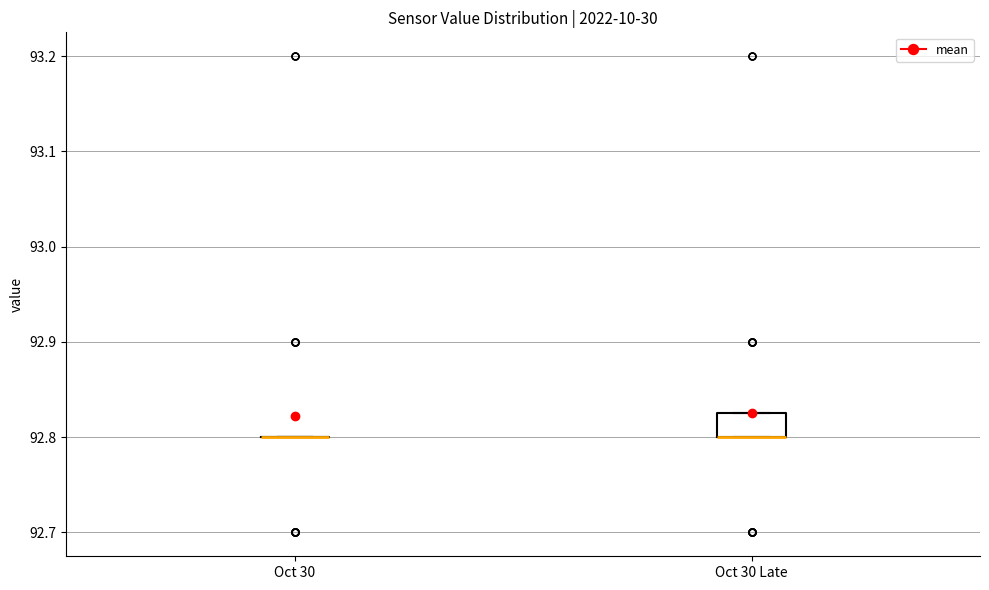

Comparing the boxes themselves (not the whiskers), which one is the tallest?

Oct 30 Late